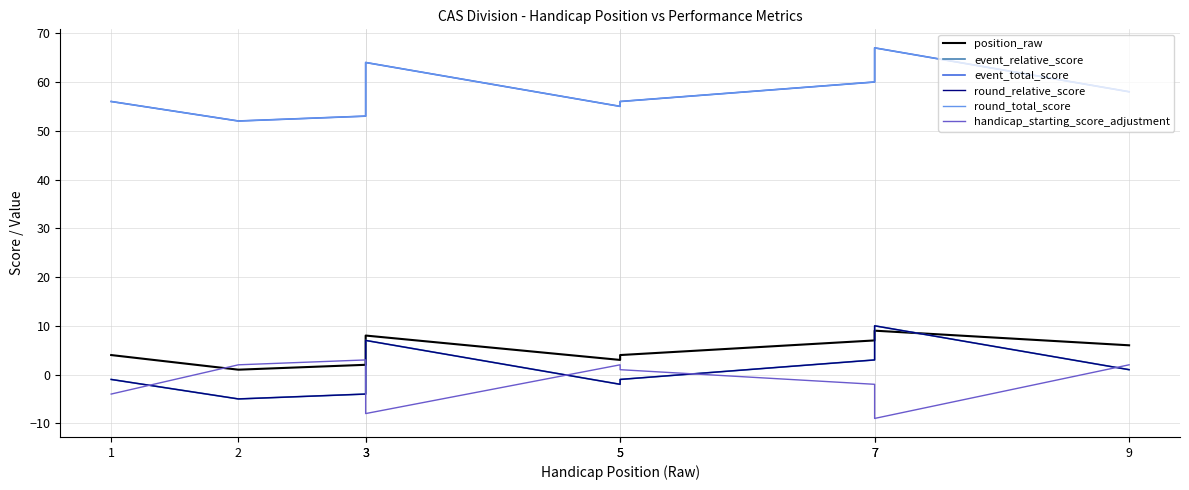

In round_total_score, how many points are higher than both neighbors (excluding endpoints)?

2